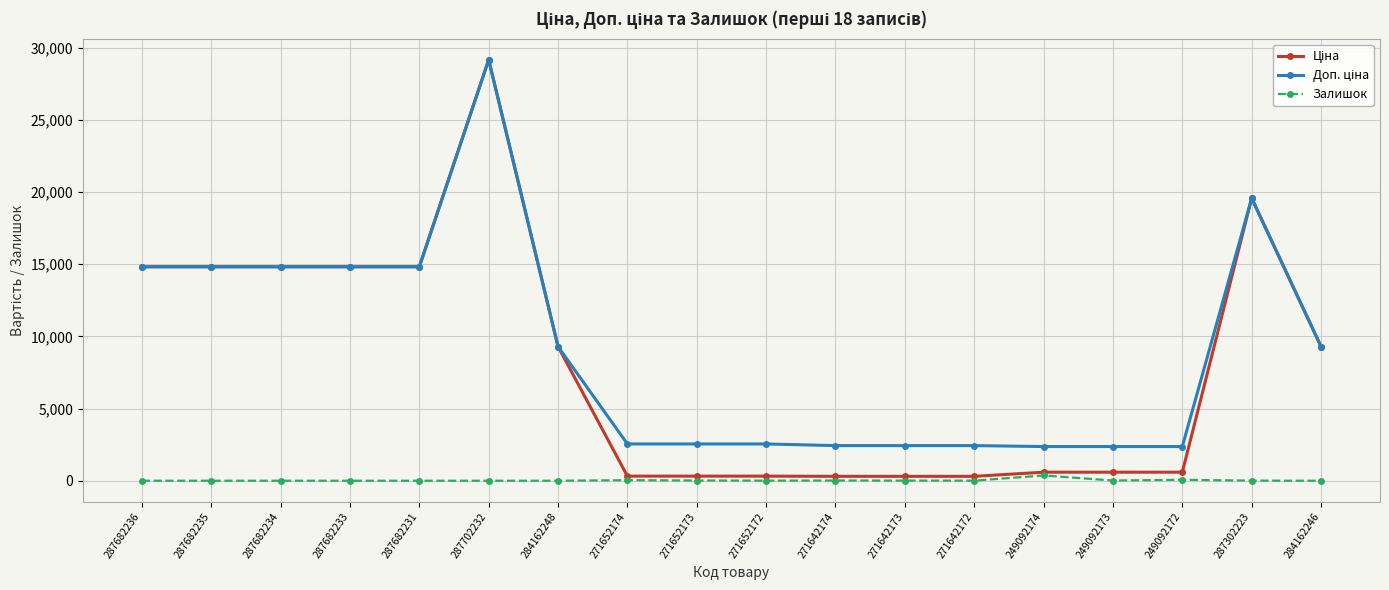

The Залишок series shows 15.0 at 271652173. True or false?

True